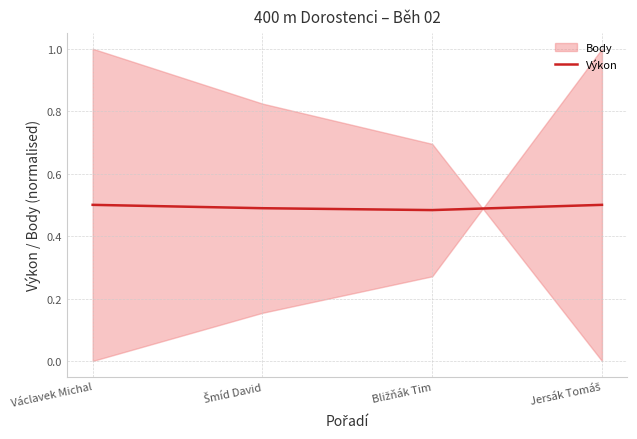

Rank the categories by value from highest to lowest.

Václavek Michal, Jersák Tomáš, Šmíd David, Bližňák Tim